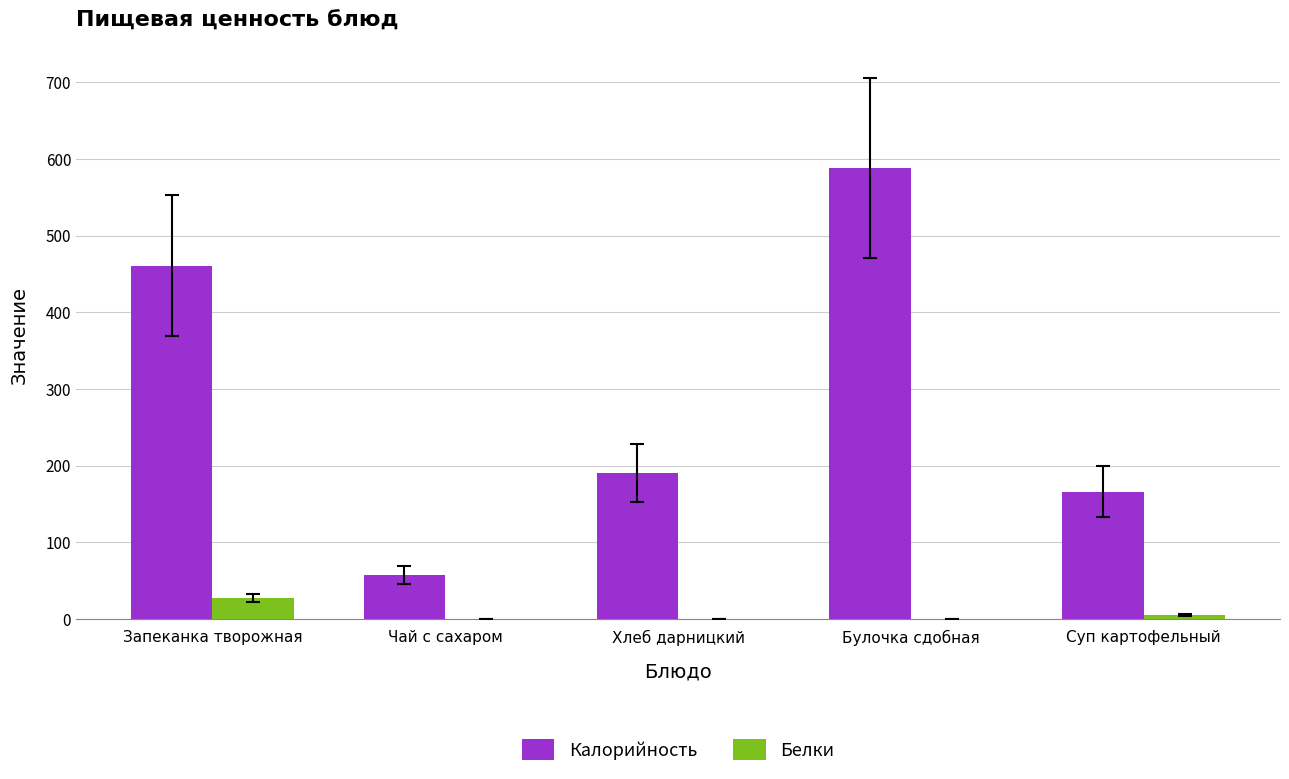

True or false: Белки has a value of 5 at Суп картофельный.

True